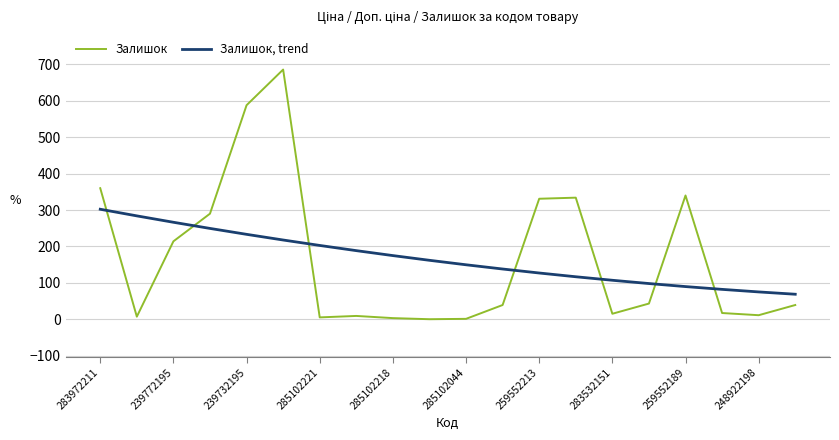

Rank the series by their maximum value, from lowest to highest.

Залишок, trend, Залишок